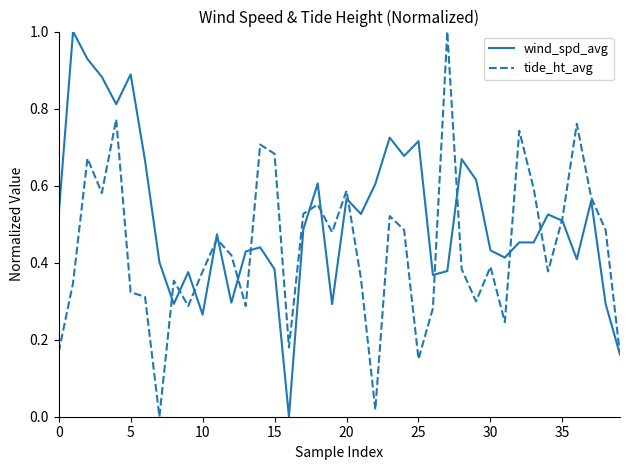

Which series has the largest total across all categories?

wind_spd_avg